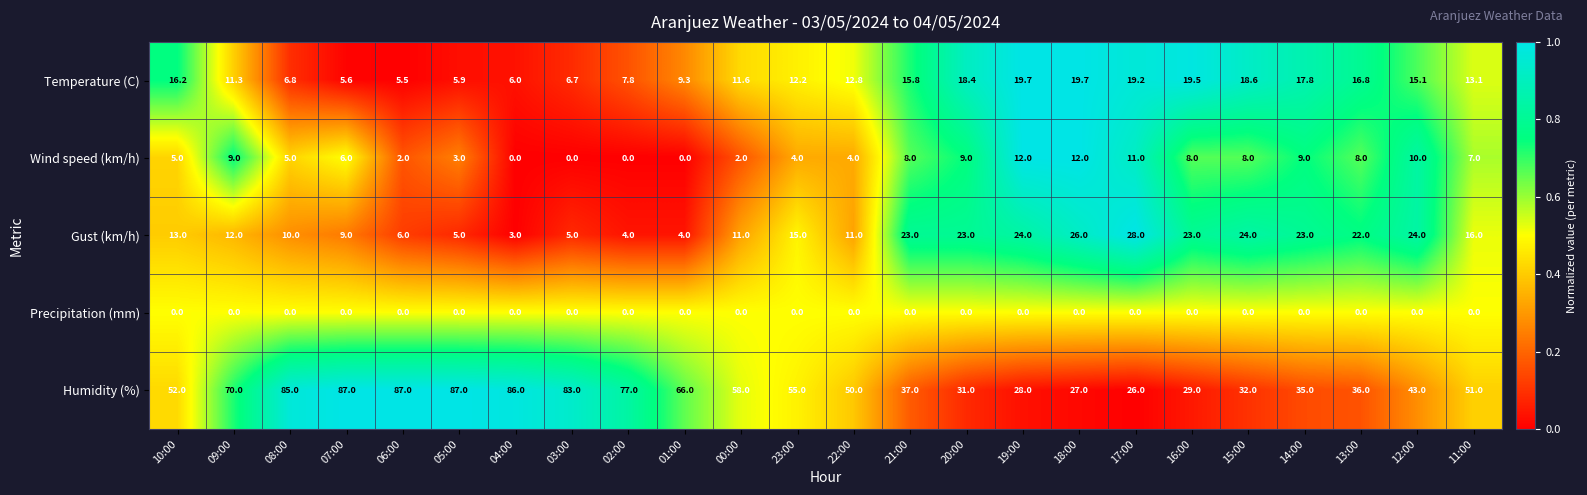

What is the approximate value of Wind speed (km/h) at 09:00?

9.0